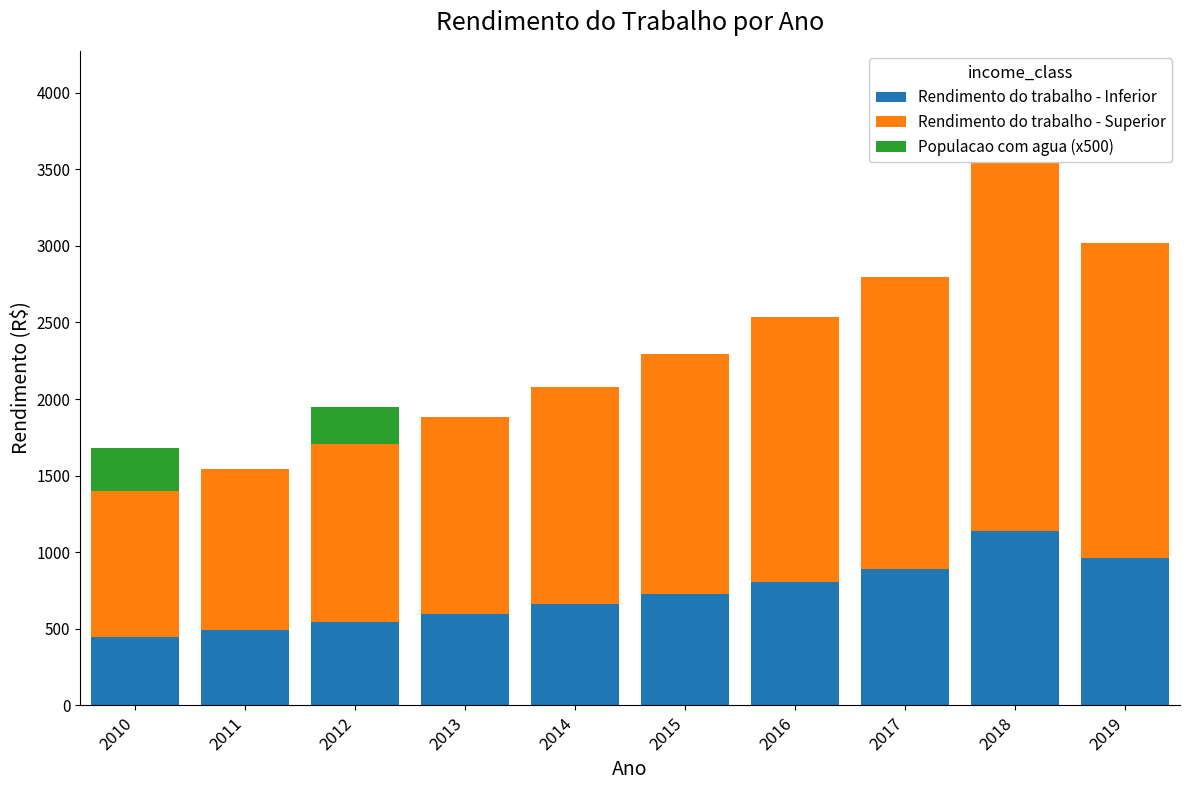

Is it true that Rendimento do trabalho - Superior equals 1404.2 at 2011?

False